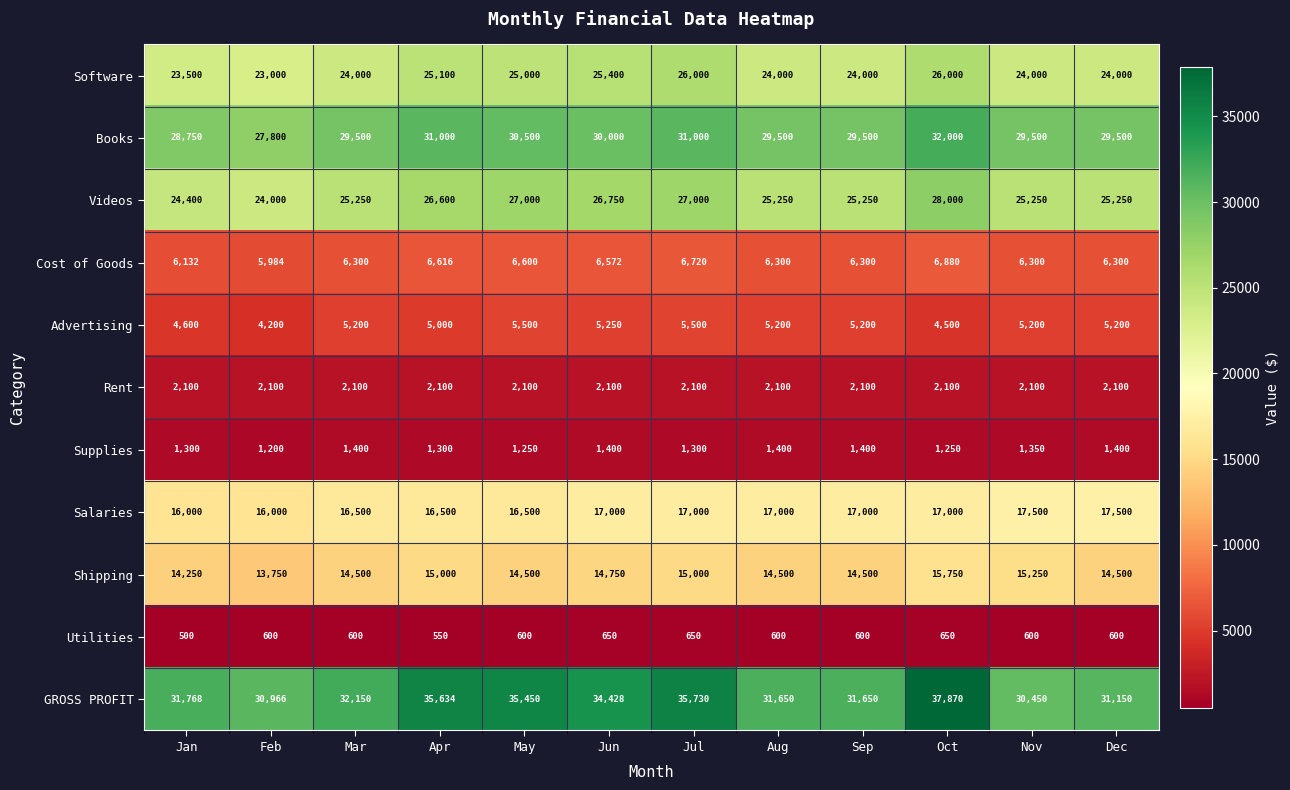

What is the highest value of the Shipping series?

15750